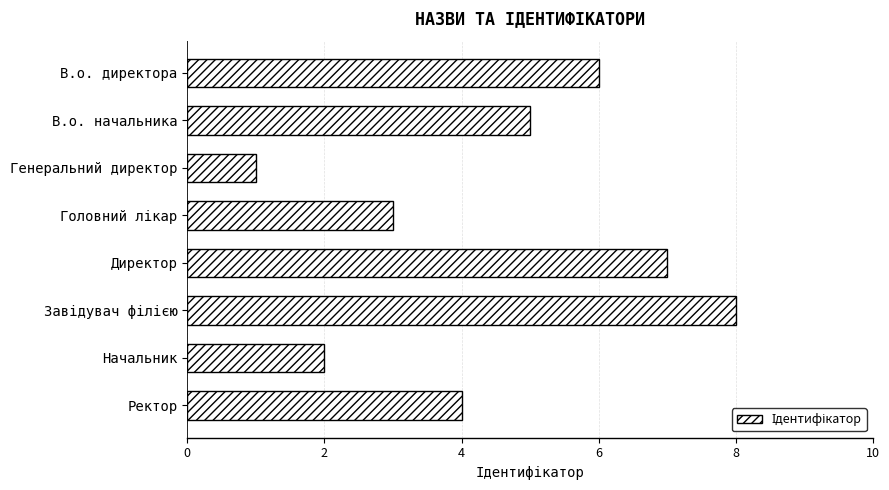

What is the change in value from В.о. директора to Генеральний директор?

-5